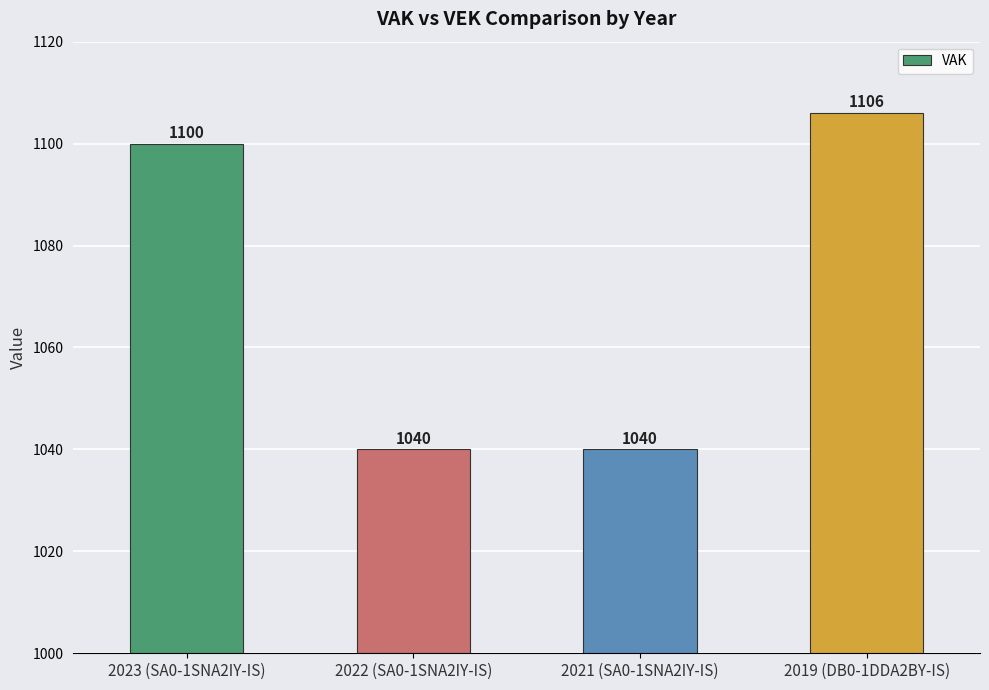

The chart shows a value of 717 at 2023 (SA0-1SNA2IY-IS). True or false?

False